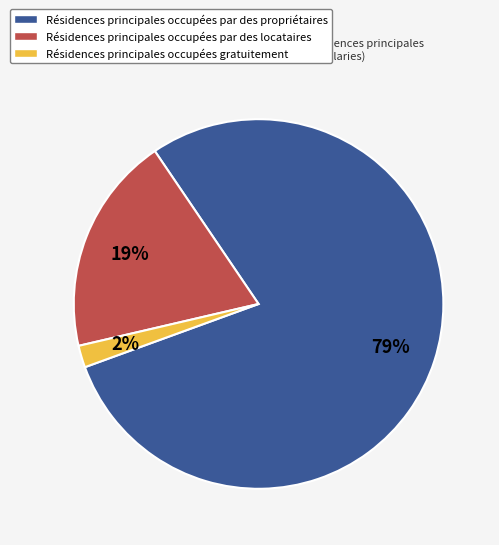

Which slice is the smallest?

Résidences principales occupées gratuitement